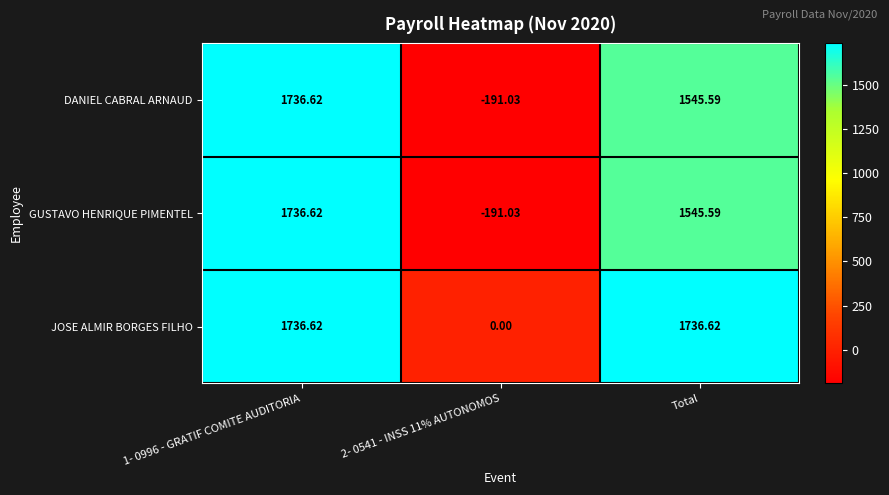

How many series are shown in this chart?

3